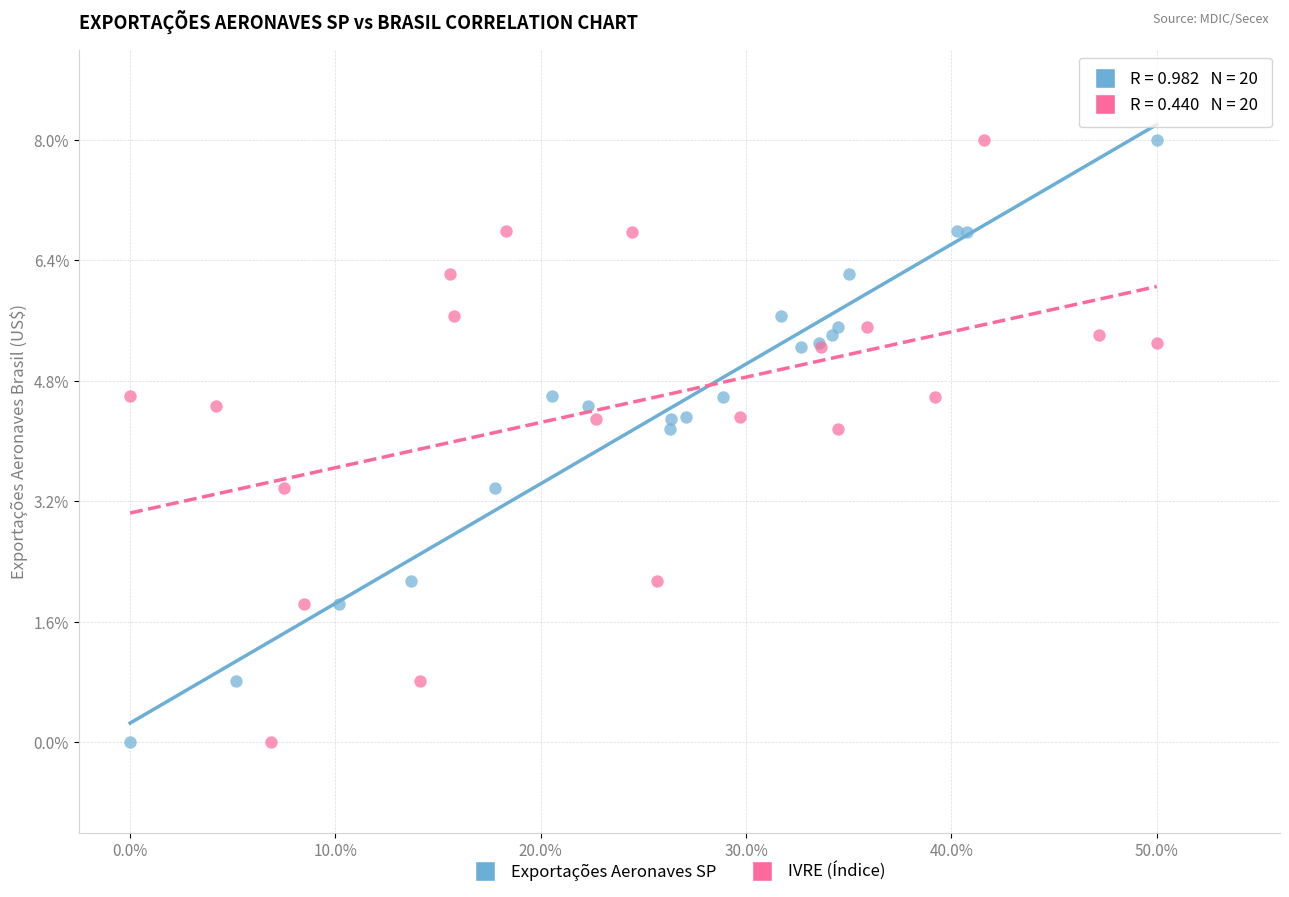

What are all the series names shown in the legend?

Exportações Aeronaves SP, IVRE (Índice)